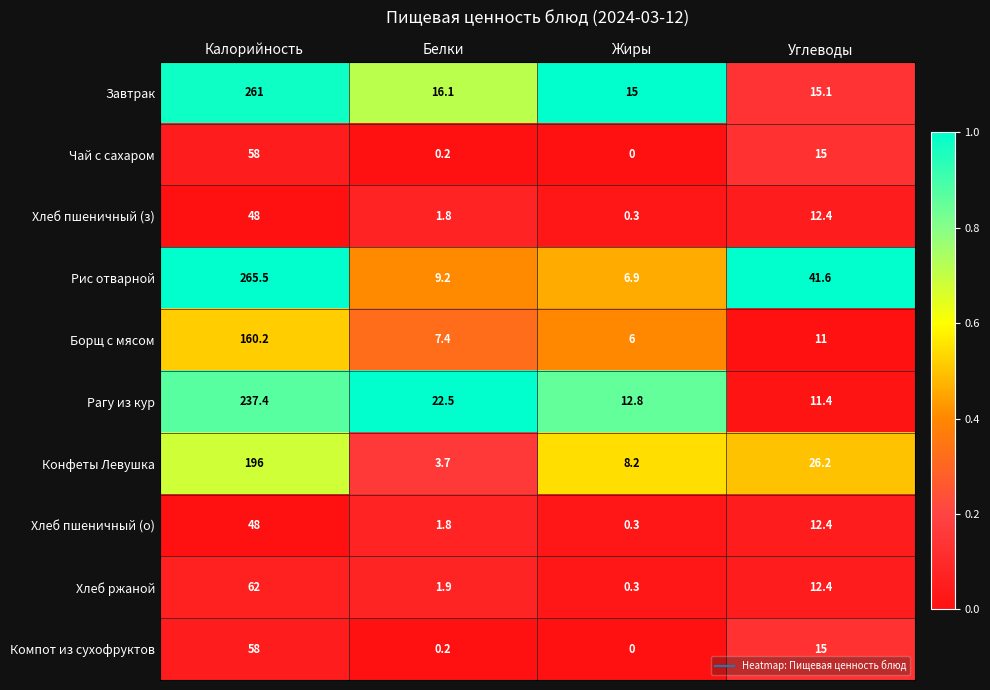

What is the difference between the Хлеб пшеничный (з) values at Жиры and Белки?

1.5